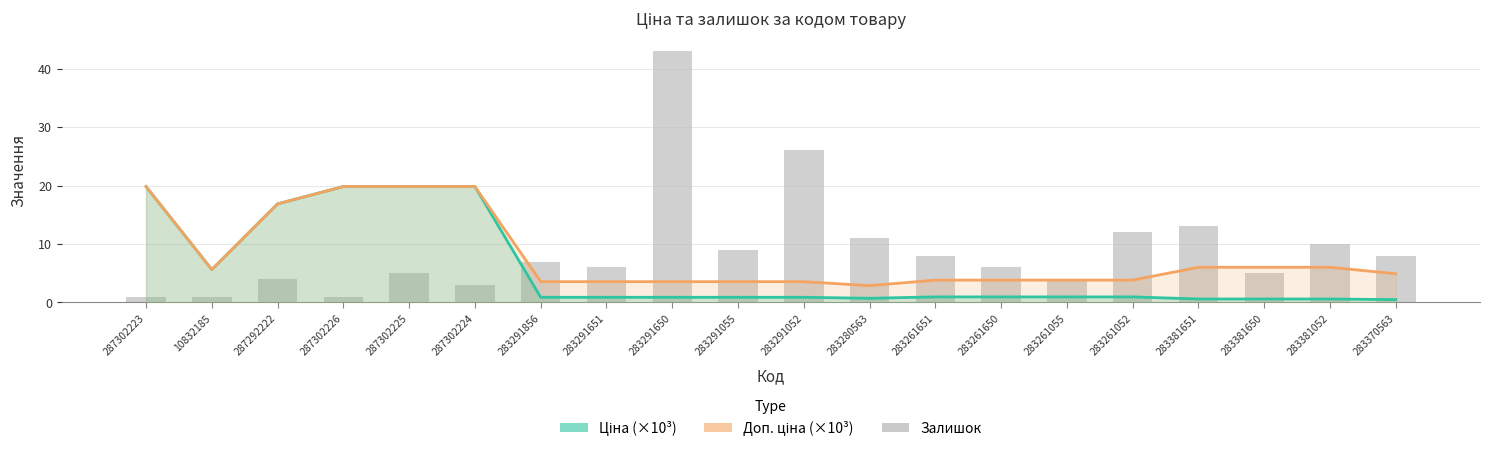

What is the approximate value of Доп. ціна (×10³) at 283280563?

2.9